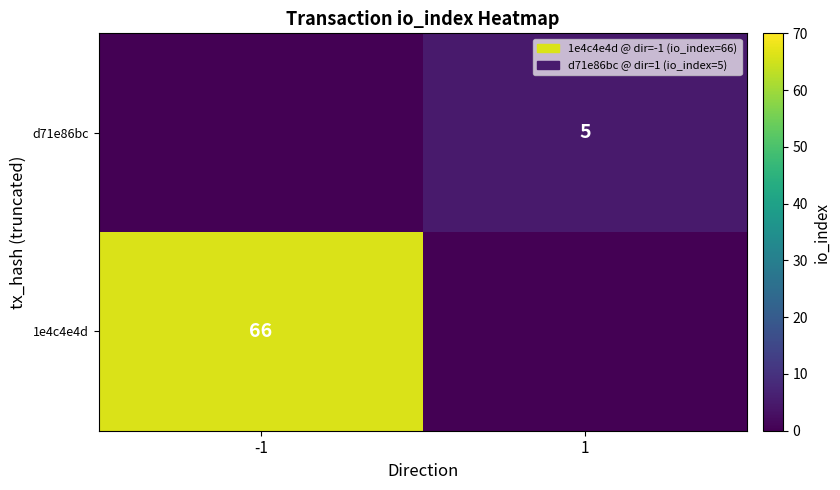

Which label corresponds to the smallest value in the chart?

1